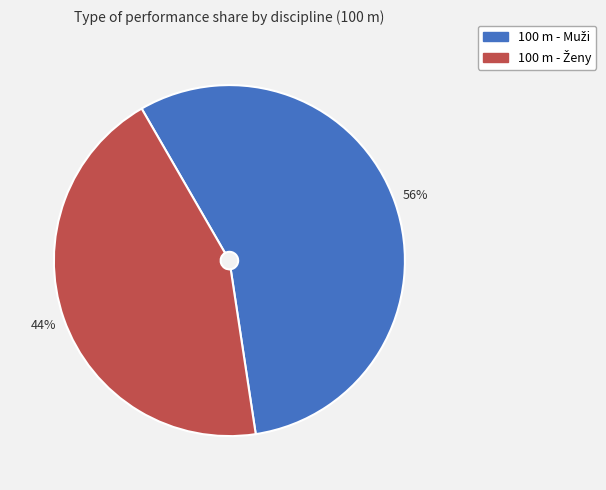

To the nearest percent, what is the difference between the largest and smallest slice percentages?

12%